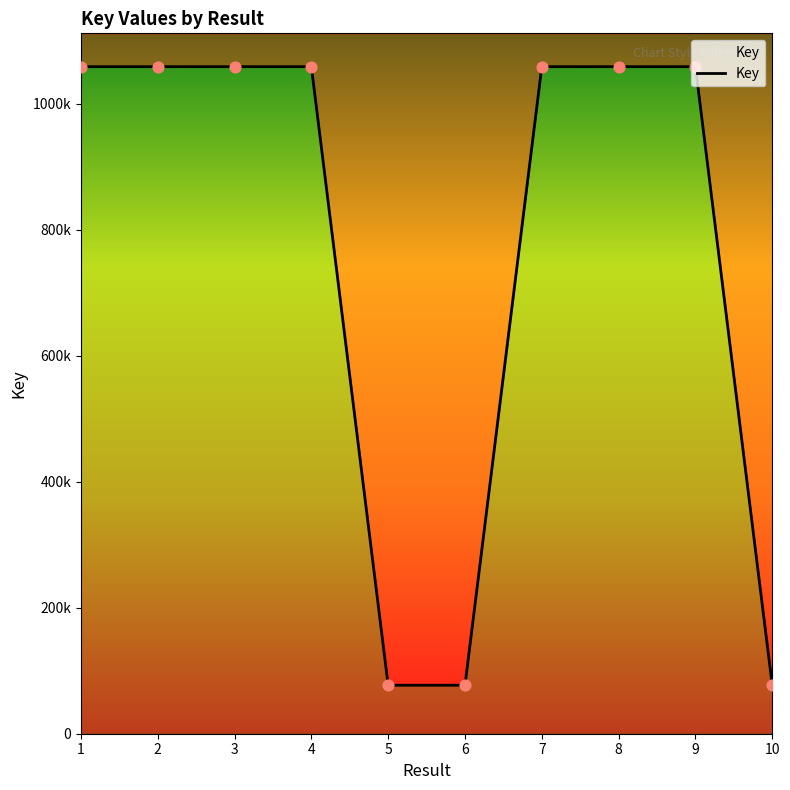

What is the change in value from 7 to 8?

+3